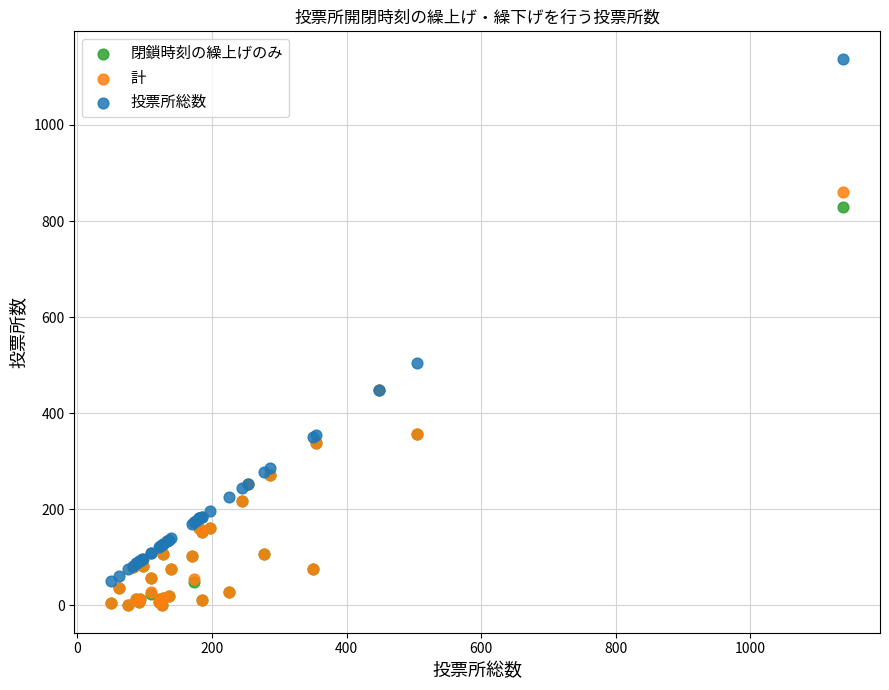

Across all series, what Y value is closest to 569?

504